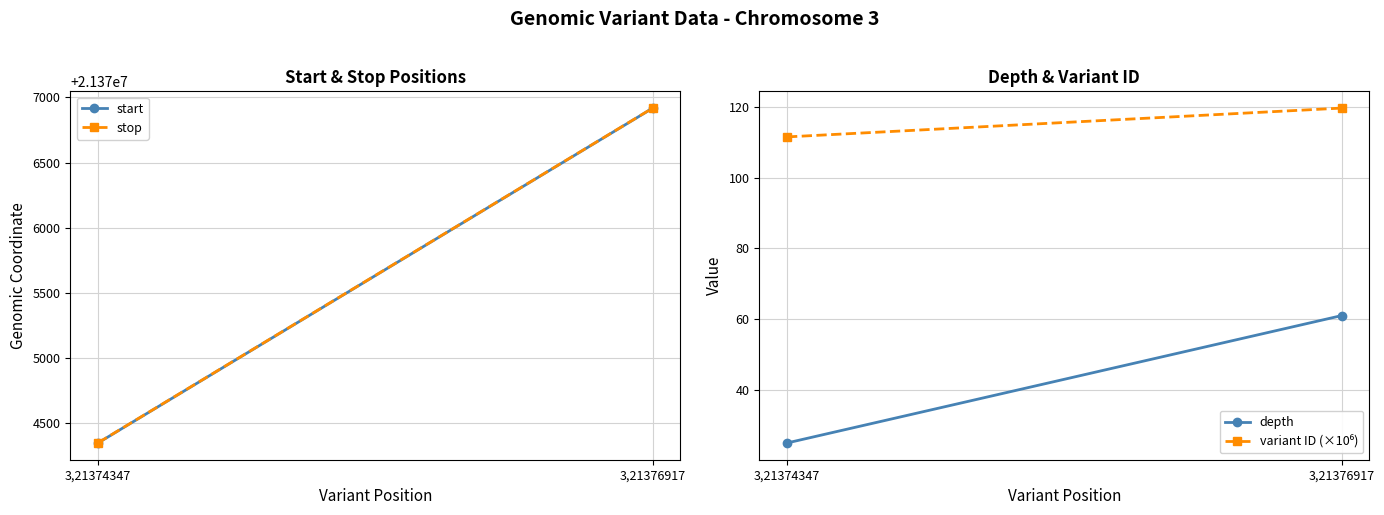

What is the spread (max minus min) of values at 3,21374347?

21374323.0